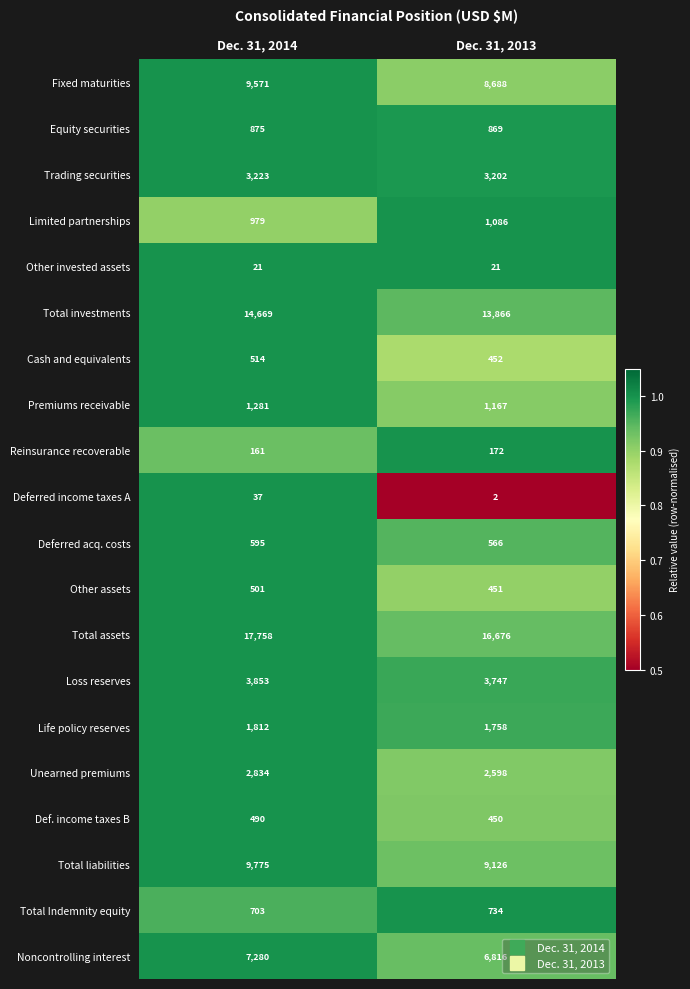

True or false: Unearned premiums has a value of 1200 at Dec. 31, 2013.

False